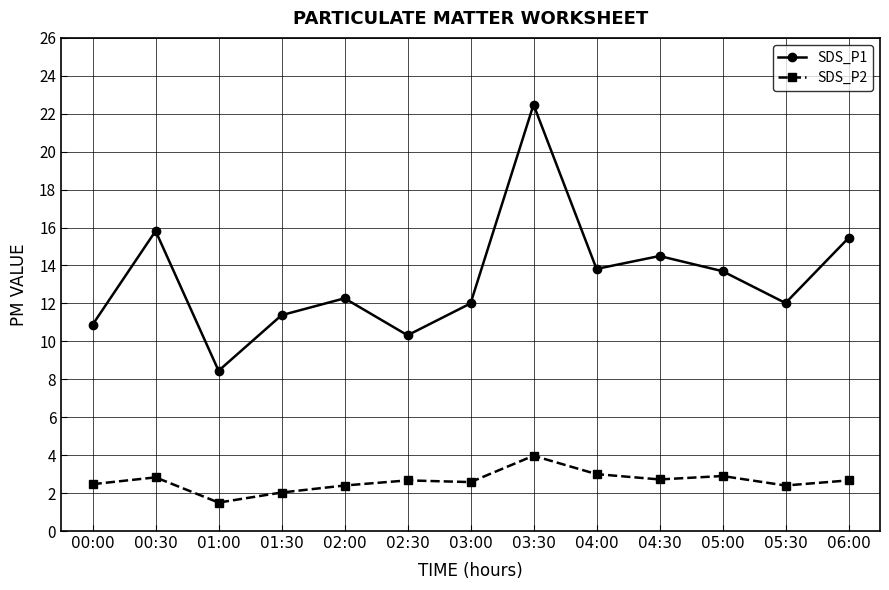

At which category is the sum across all series the highest?

03:30